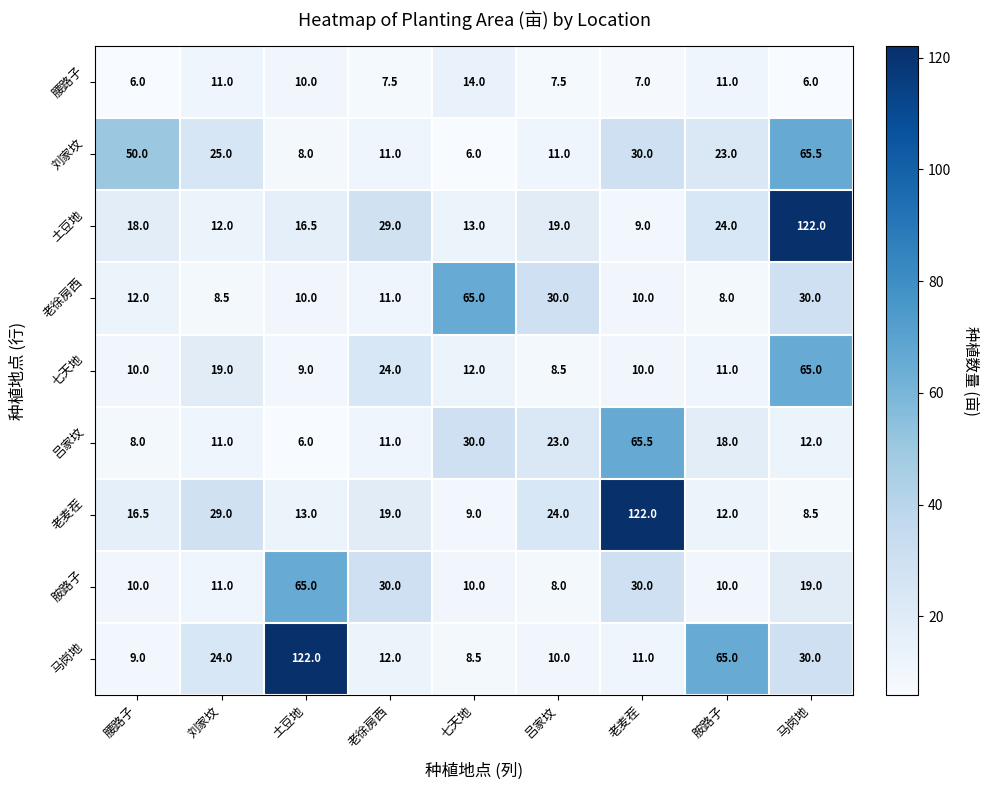

Which series has the largest total across all categories?

马岗地